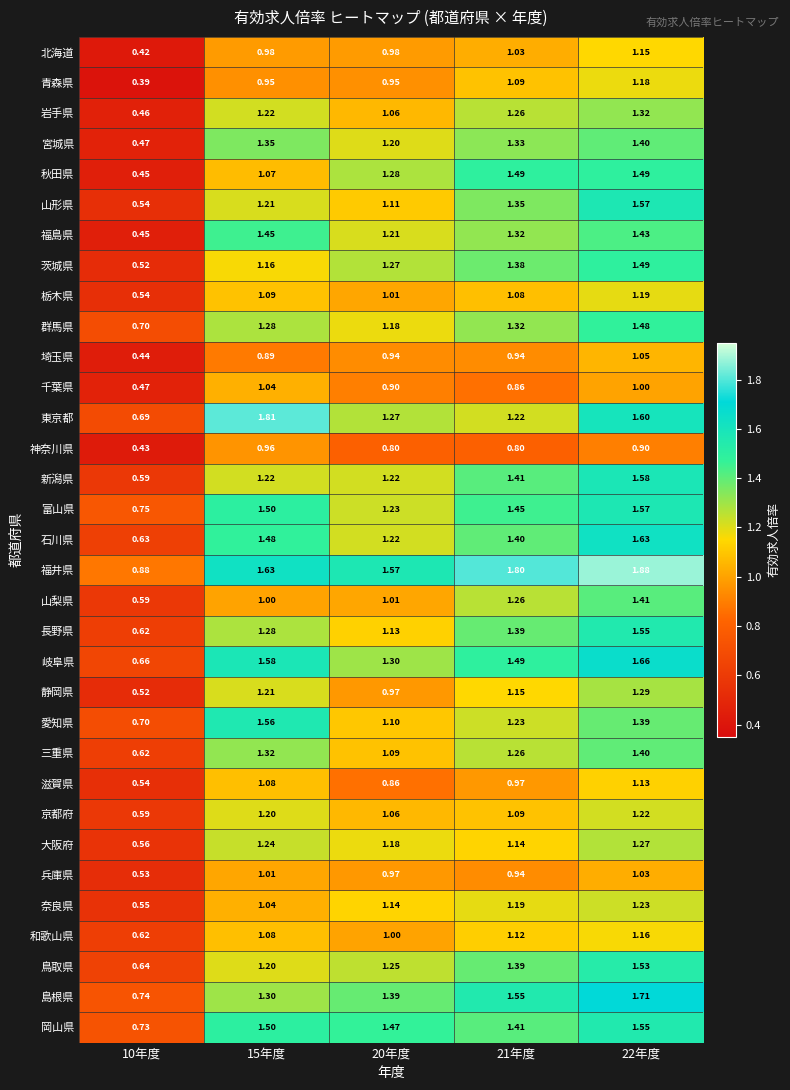

Which series has the largest range (max minus min)?

東京都